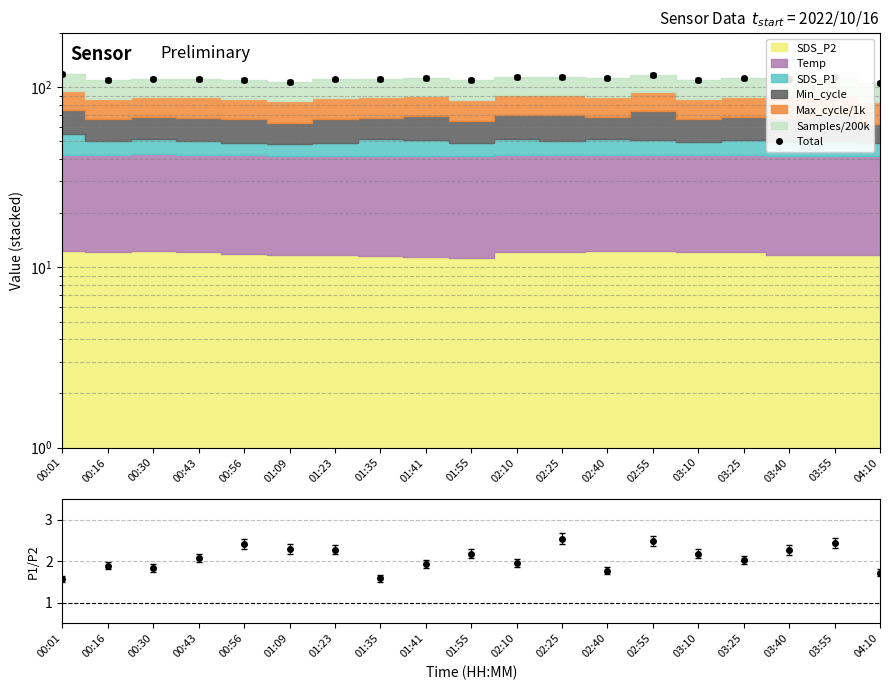

What is the average value?

111.9